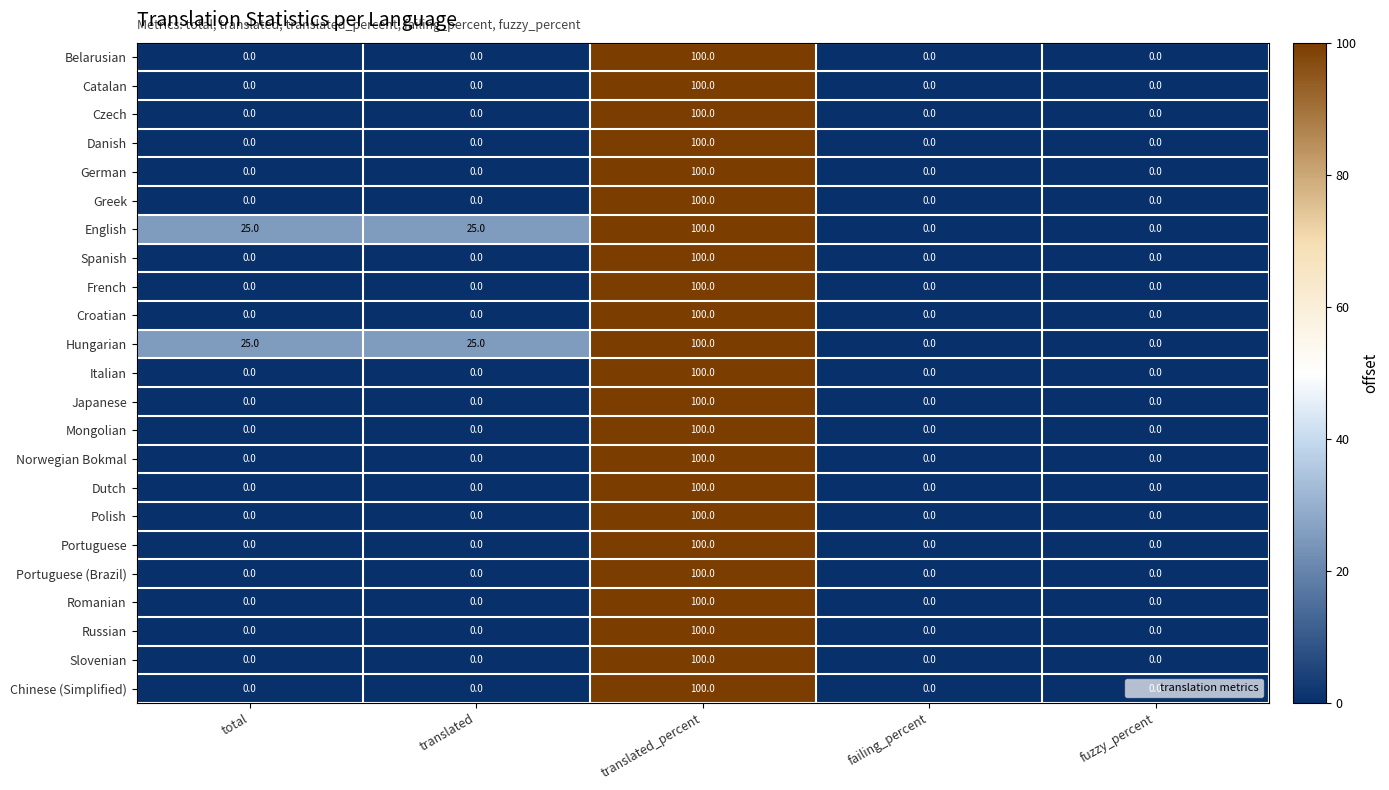

What is the total value across all series at translated_percent?

2300